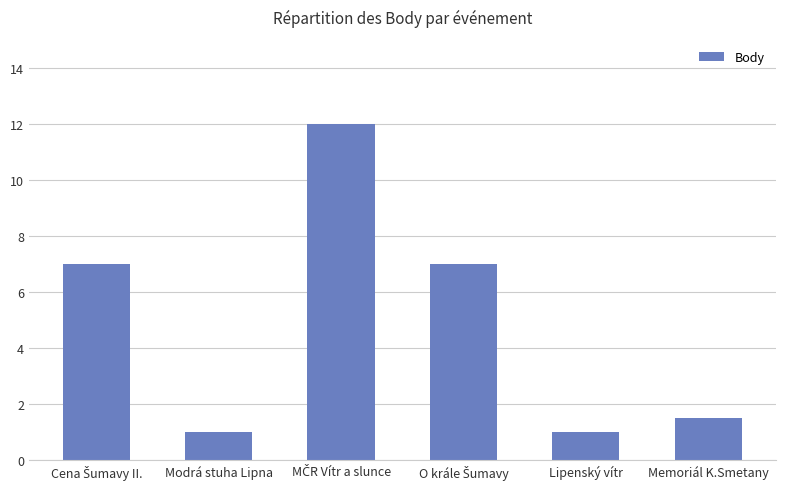

What is the sum of the values at Lipenský vítr and Memoriál K.Smetany?

2.5